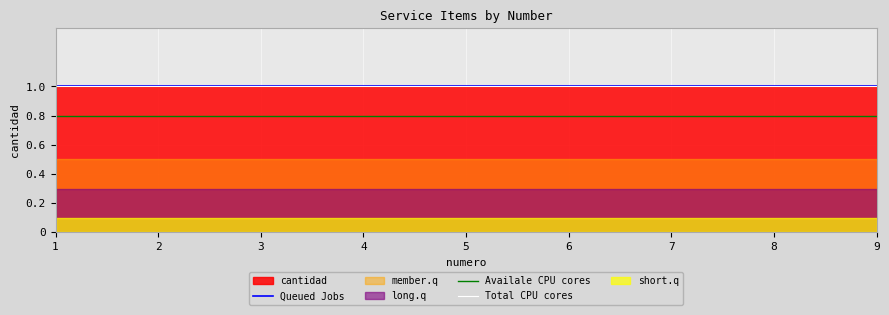

Which series has the largest total across all categories?

Queued Jobs